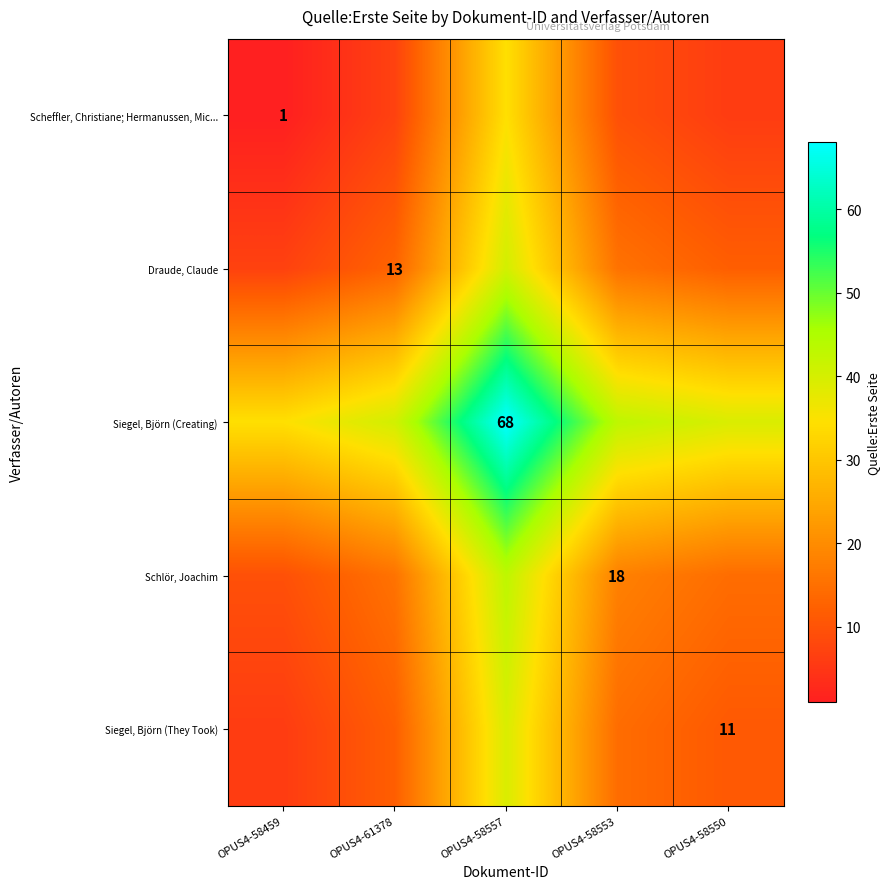

Which category has the lowest value in the Siegel, Björn (Creating) series?

OPUS4-58459